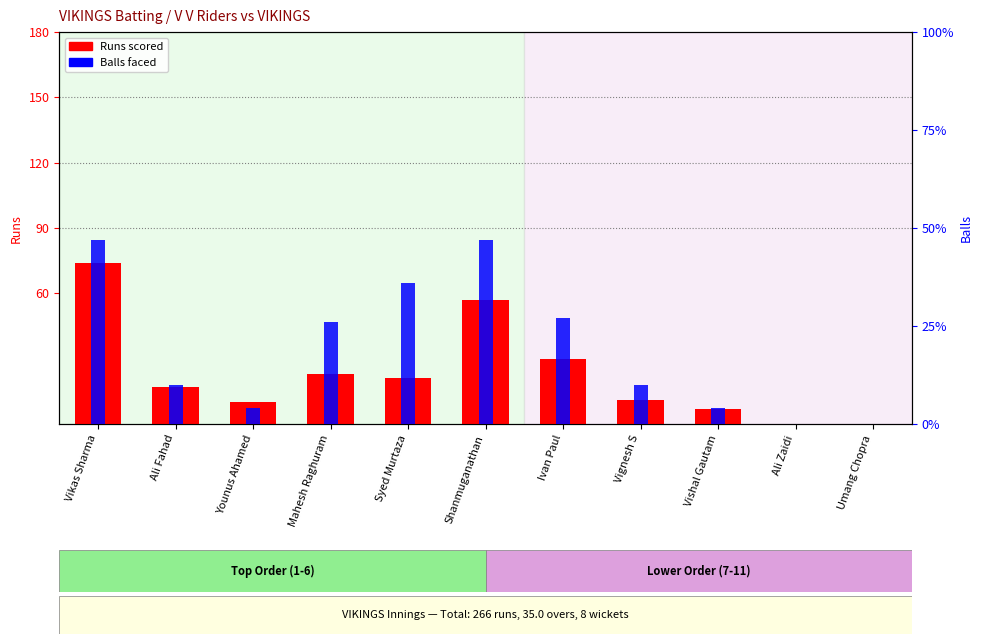

What are all the series names shown in the legend?

Runs, Balls